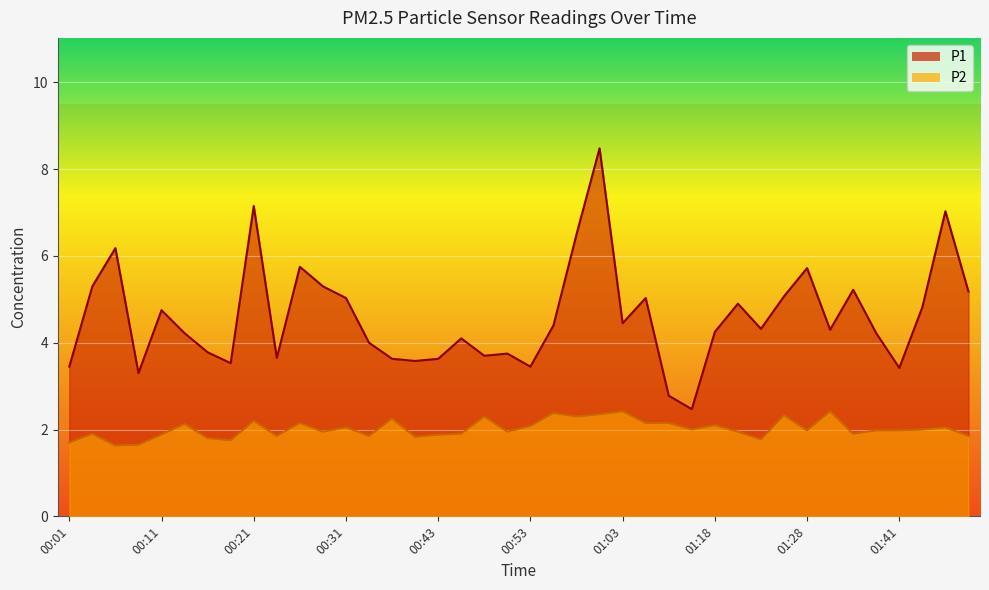

Which series has the largest range (max minus min)?

P1